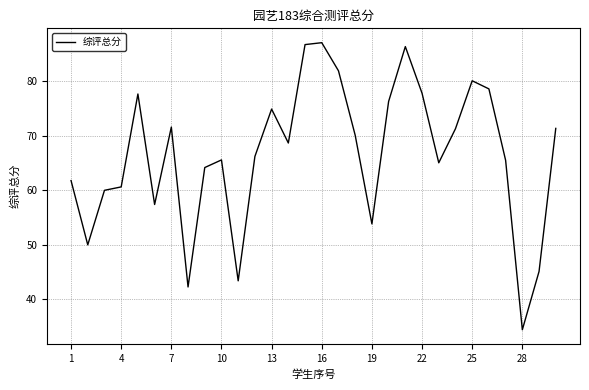

What is the smallest value displayed?

34.5